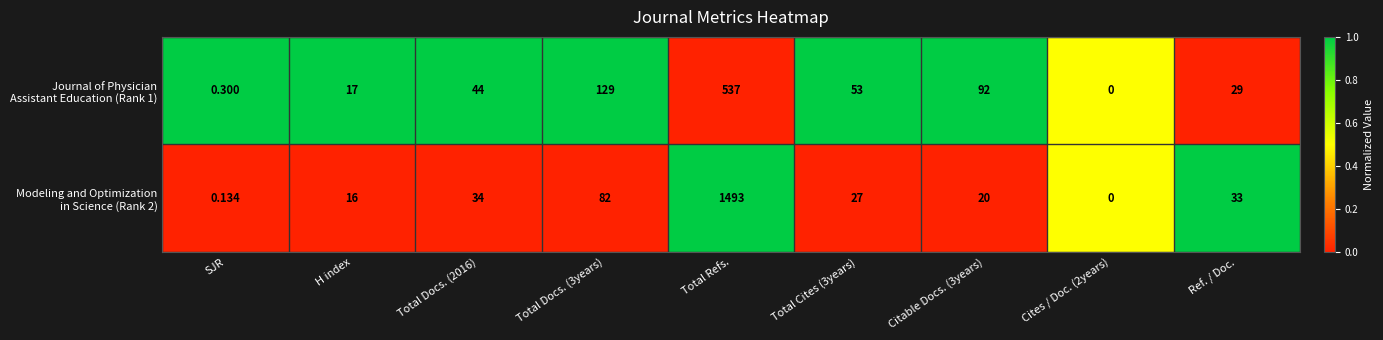

At which category is the sum across all series the highest?

Total Refs.